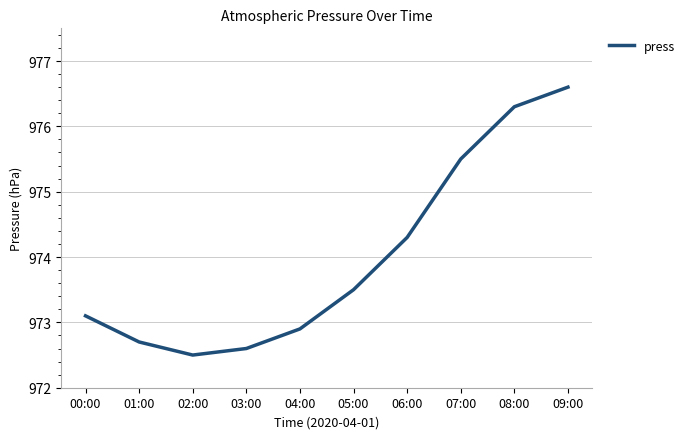

Where is the data nearest to the value 974?

06:00